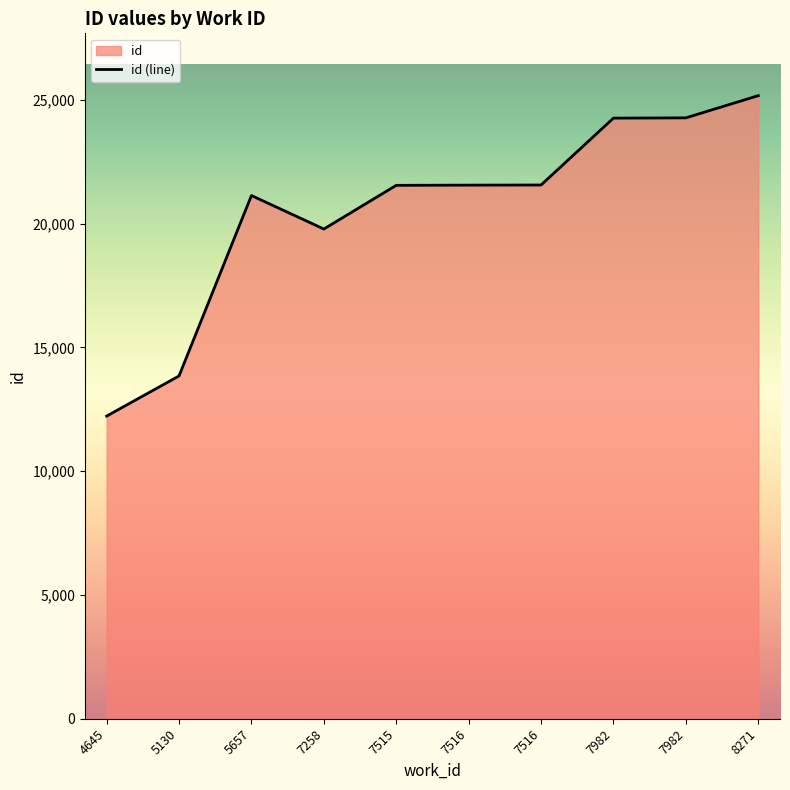

Rank the categories by value from highest to lowest.

8271, 7982, 7982, 7516, 7516, 7515, 5657, 7258, 5130, 4645